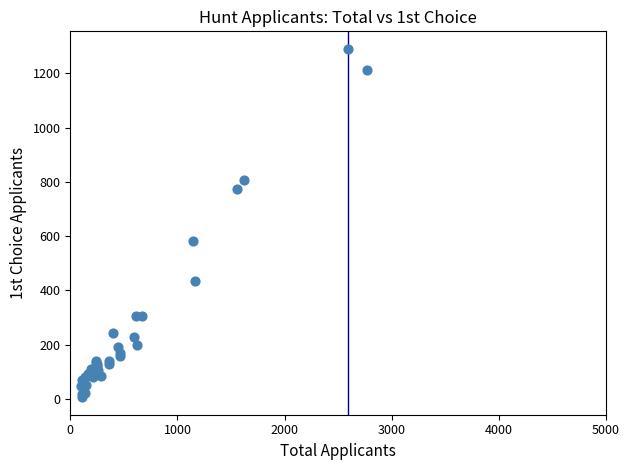

What Y value in the scatter plot is closest to 648?

583